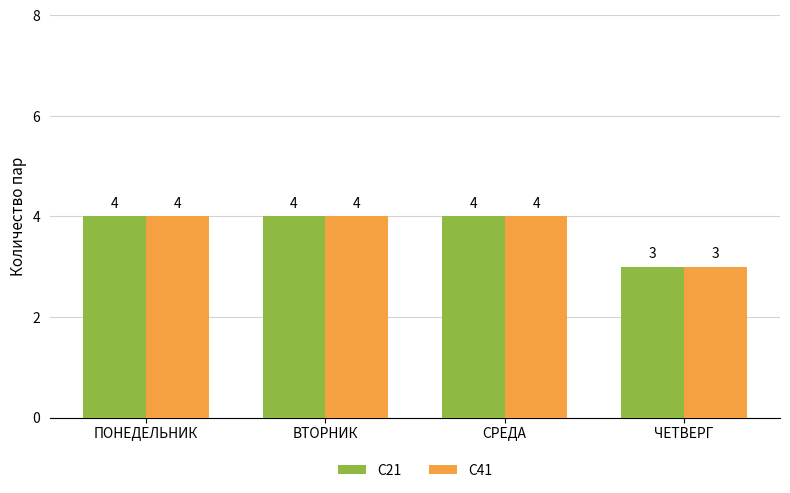

What is the maximum value shown in the chart?

4